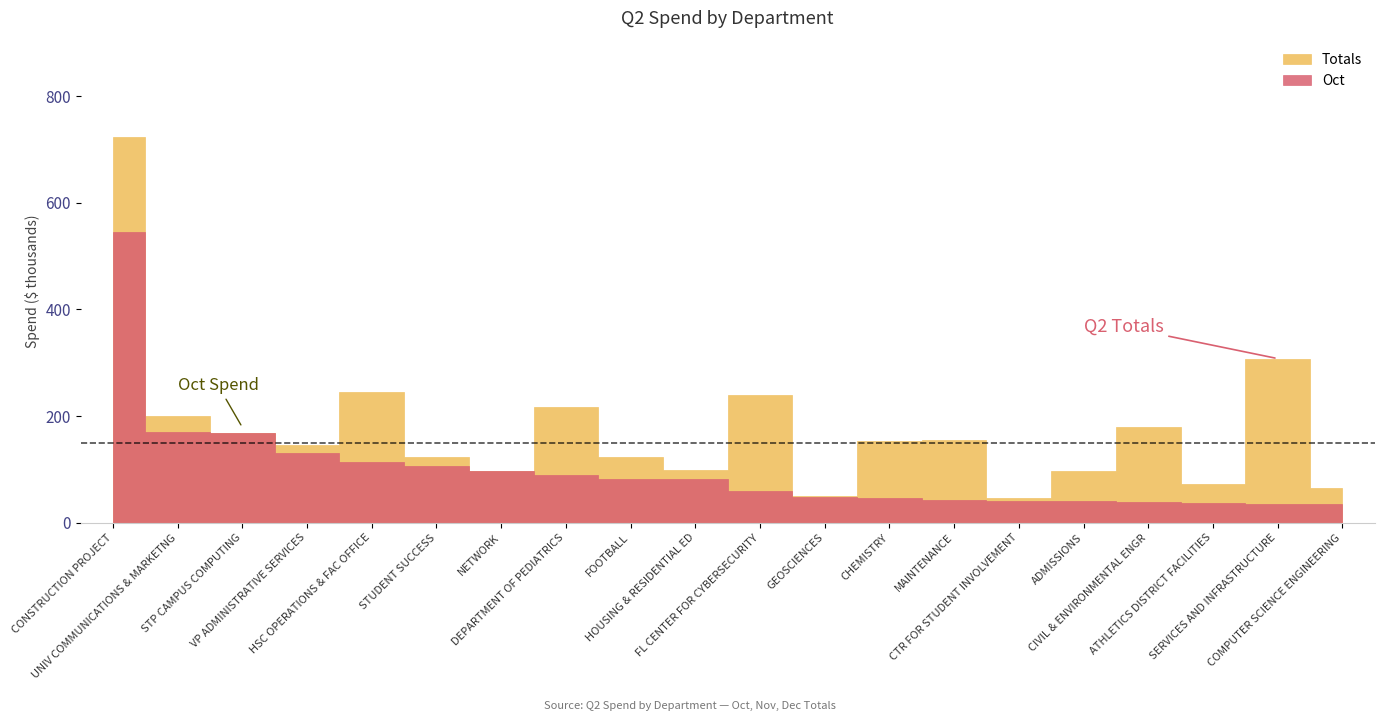

At which label is Totals closest to 384492?

SERVICES AND INFRASTRUCTURE